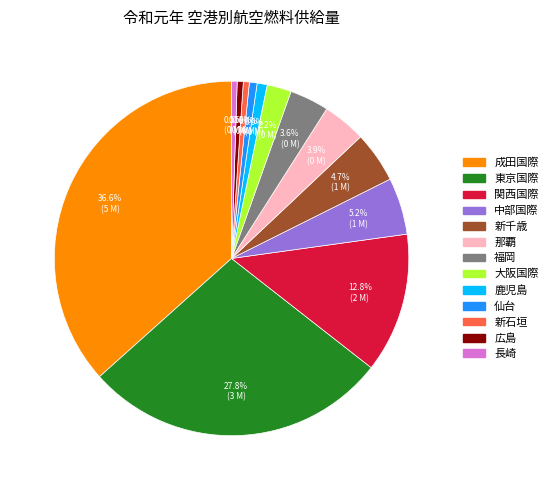

To the nearest percent, what percentage of the pie is 仙台?

1%